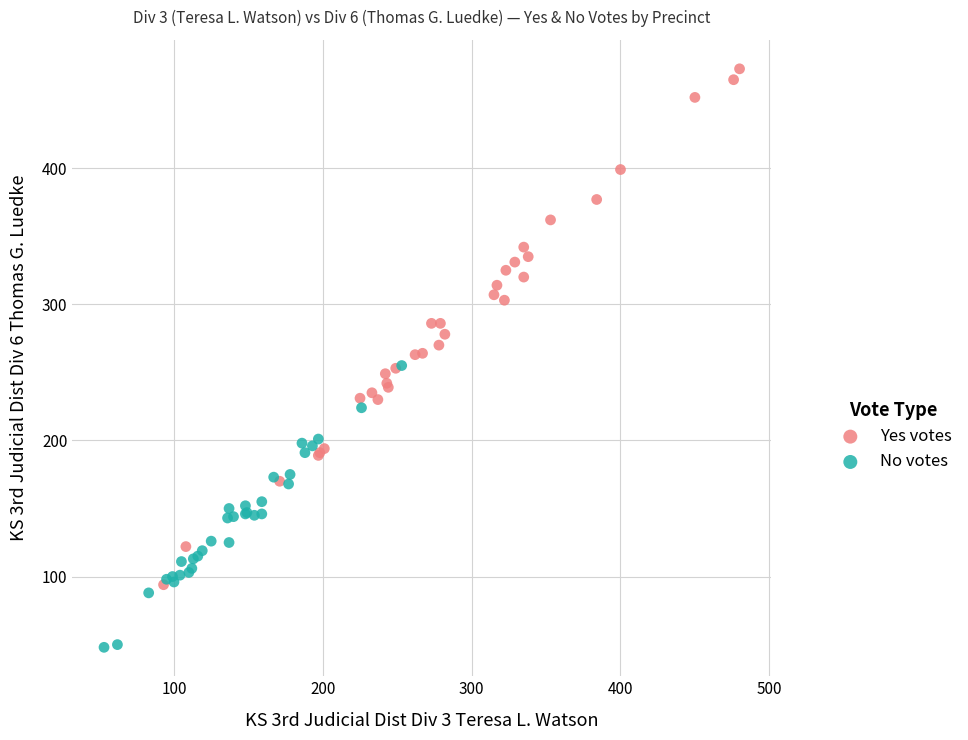

Which series reaches the maximum Y coordinate?

Yes votes